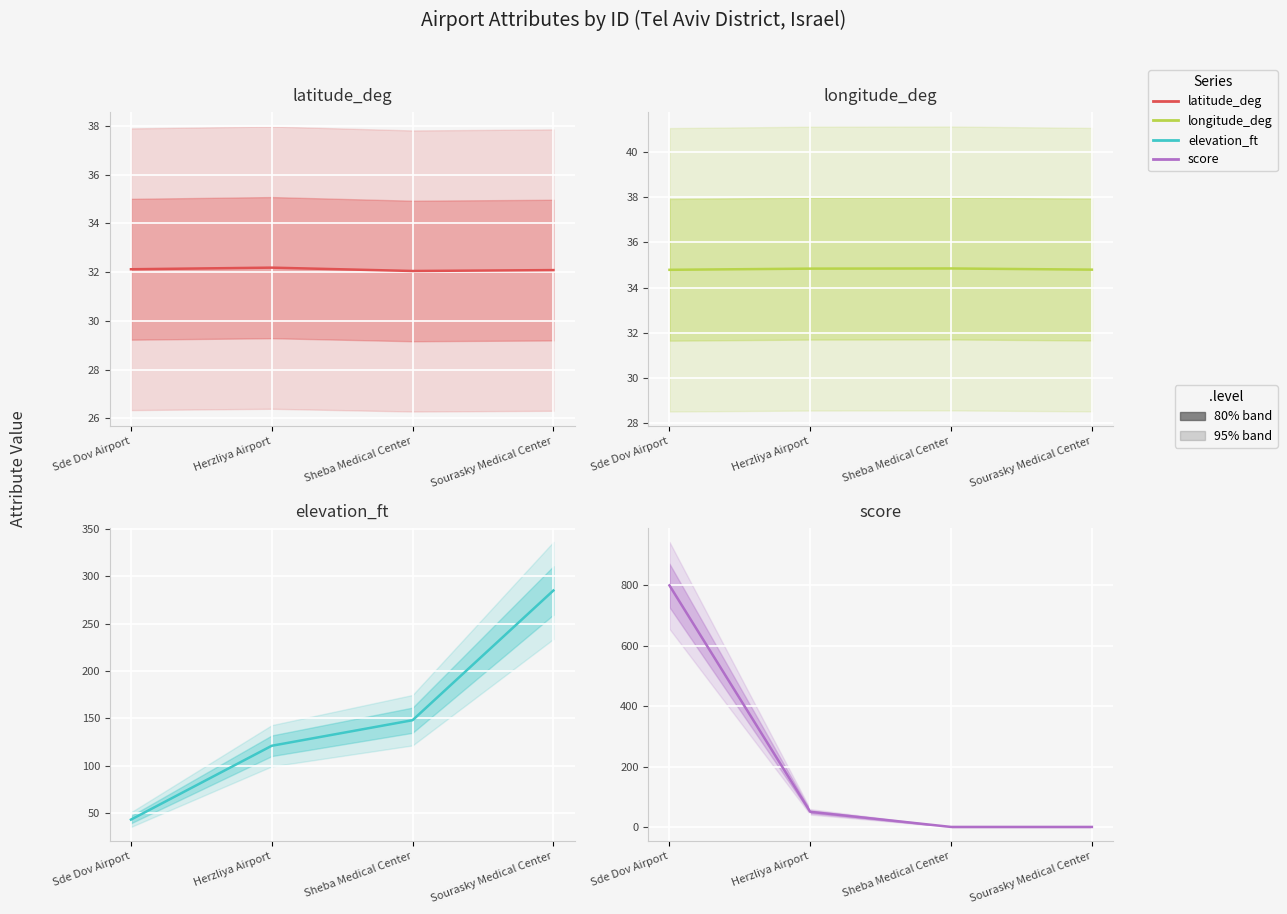

What is the value of the latitude_deg point at the 4th from the left?

32.1